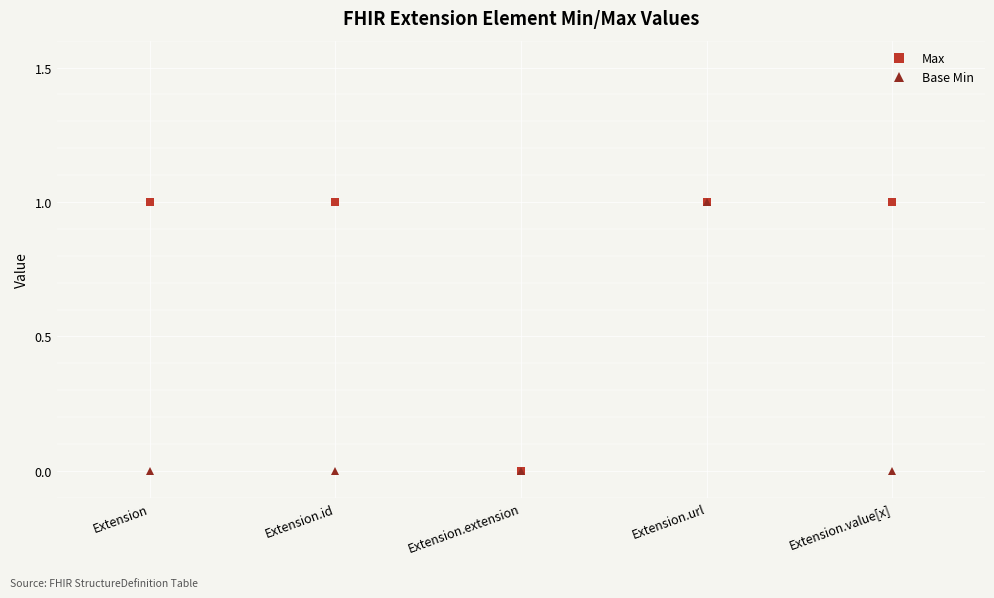

Between Extension and Extension.url, which series saw the biggest shift?

Base Min